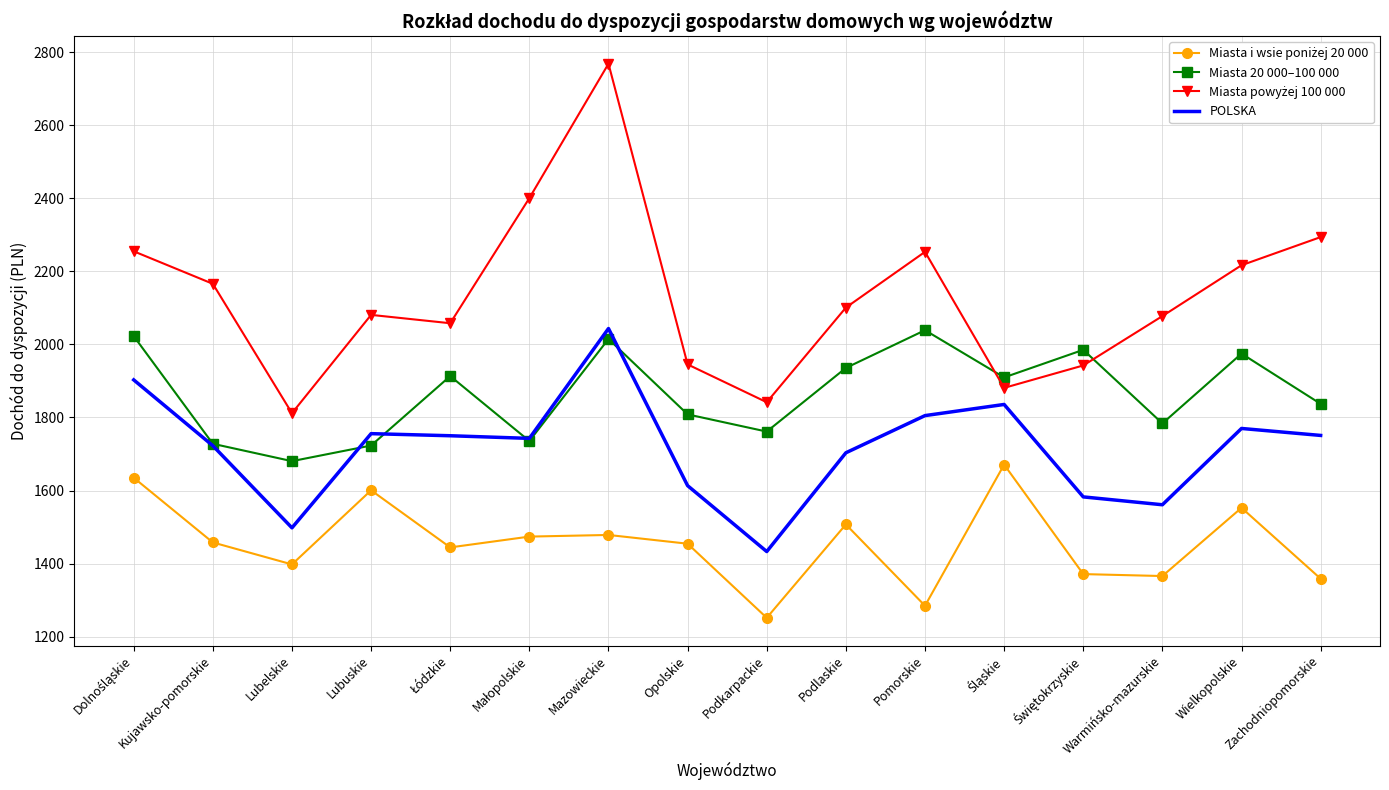

What is the spread (max minus min) of values at Lubuskie?

480.2